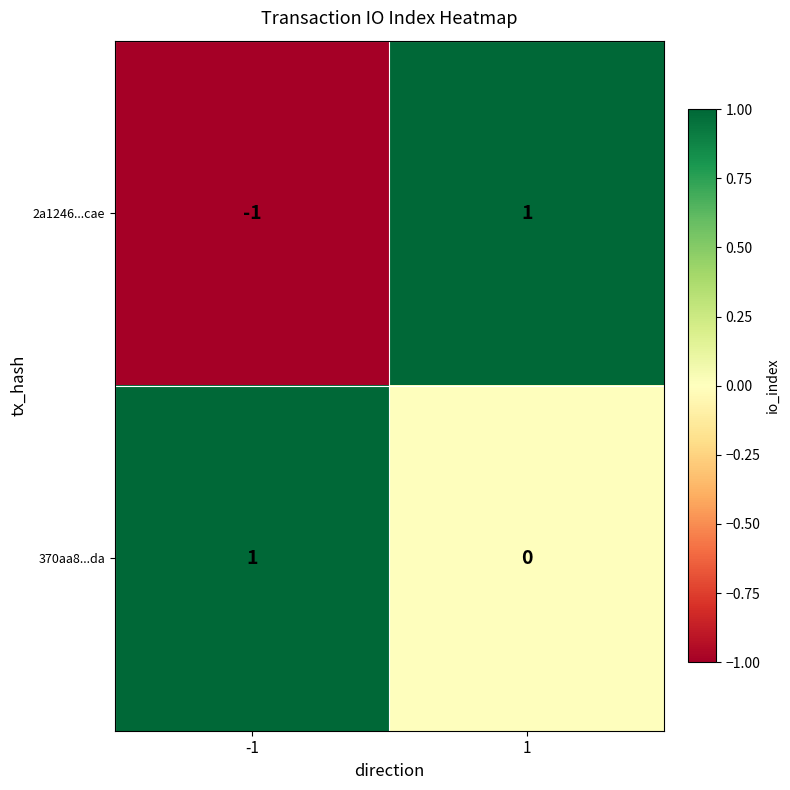

At 1, list the series in order from largest to smallest.

2a1246...cae, 370aa8...da